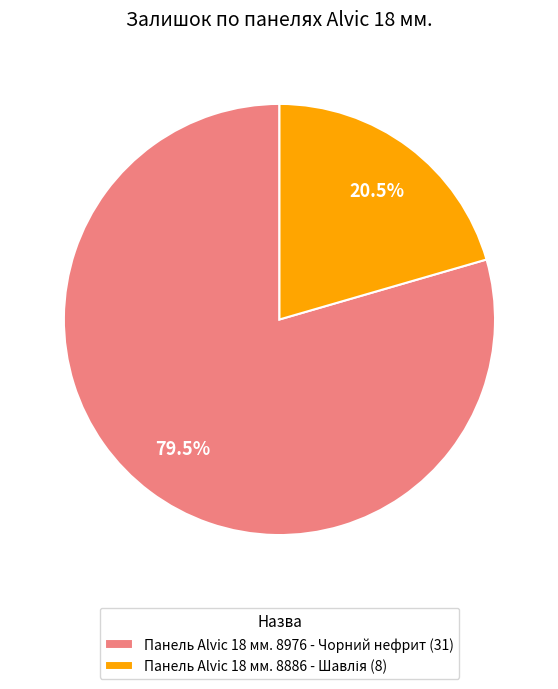

How much of the chart is everything except Панель Alvic 18 мм. 8976 - Чорний нефрит (31)?

20.5%